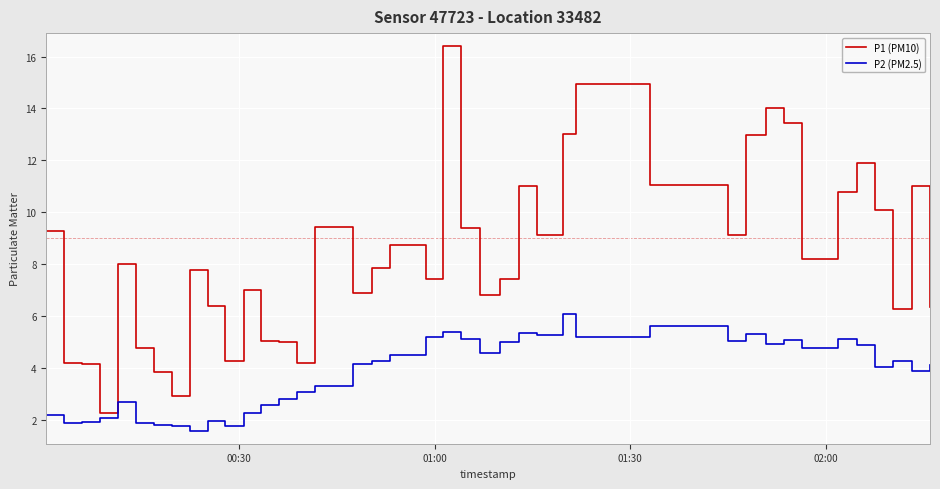

True or false: P2 (PM2.5) has more than 2 points higher than both neighbors.

True